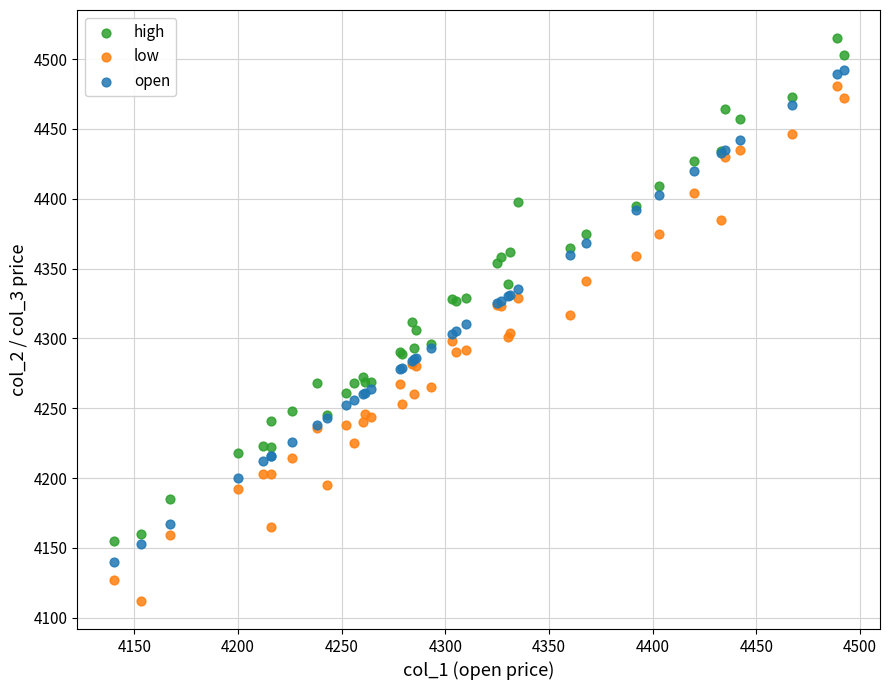

What are all the series names shown in the legend?

high, low, open